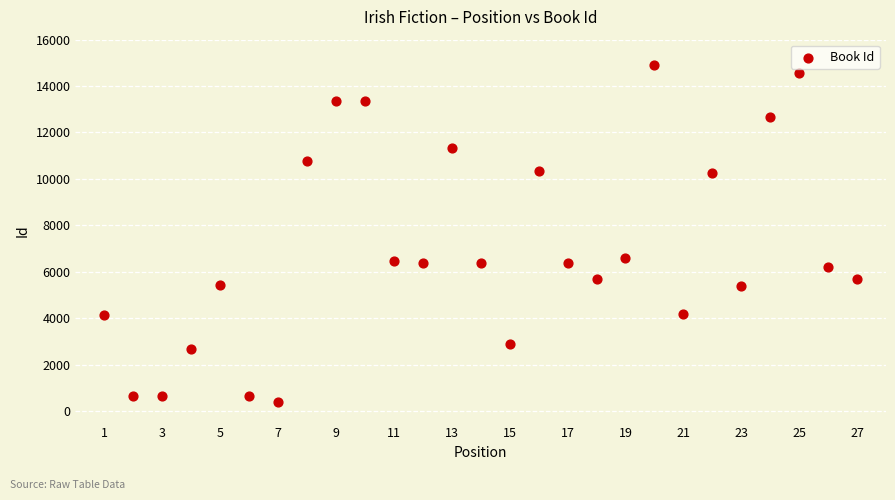

What is the range of X values (max minus min)?

26